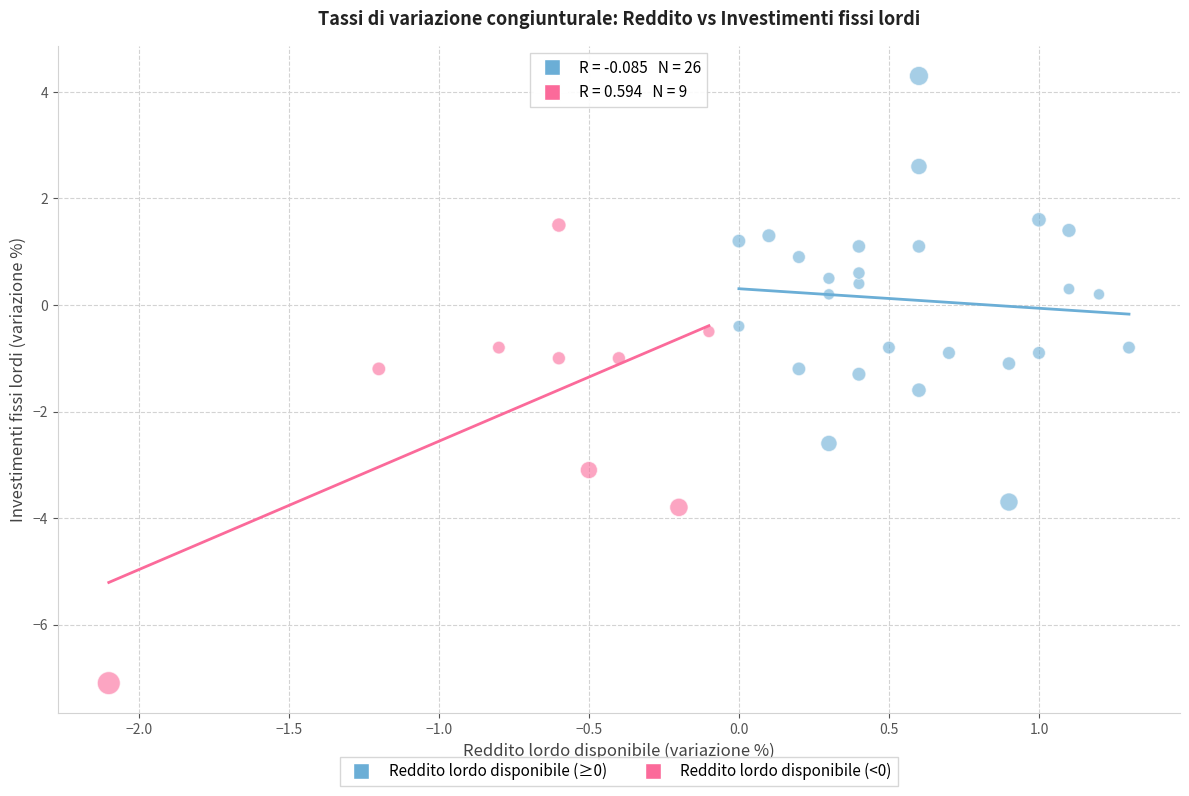

Which series contains the highest Y value?

Reddito lordo disponibile (≥0)